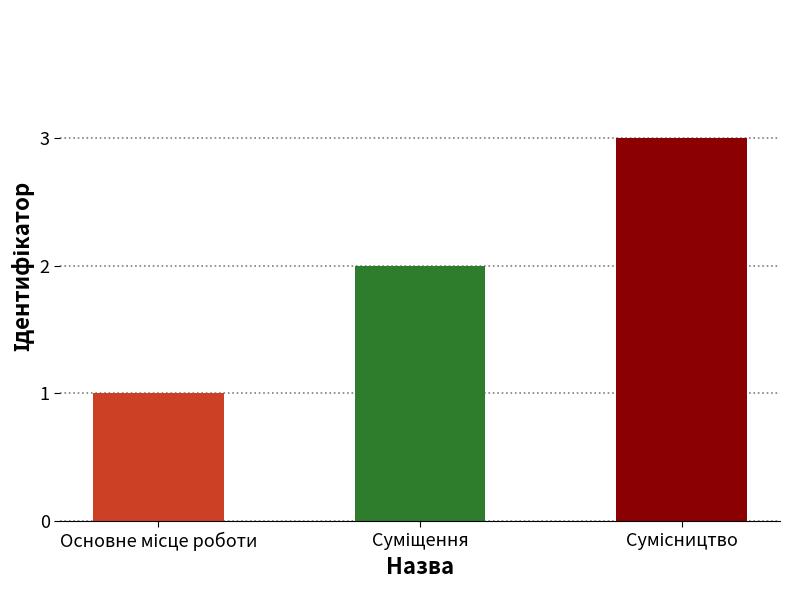

What is the sum of all values?

6